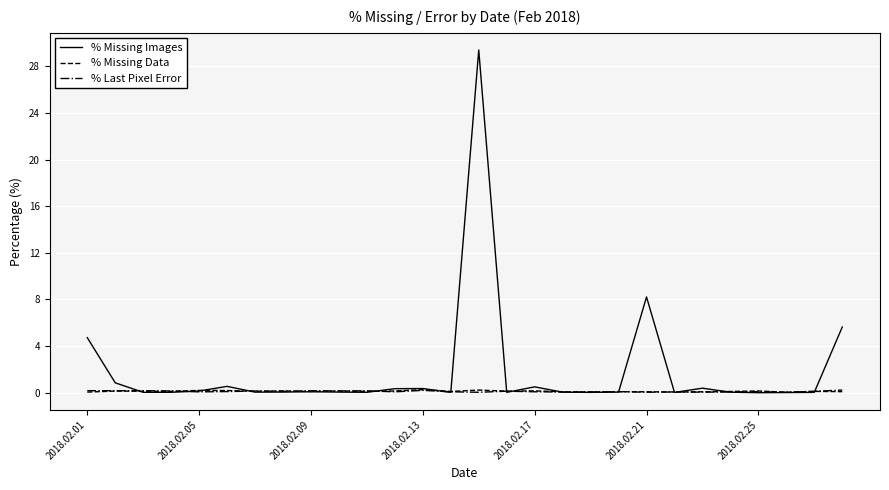

True or false: % Last Pixel Error has more than 1 points higher than both neighbors.

True